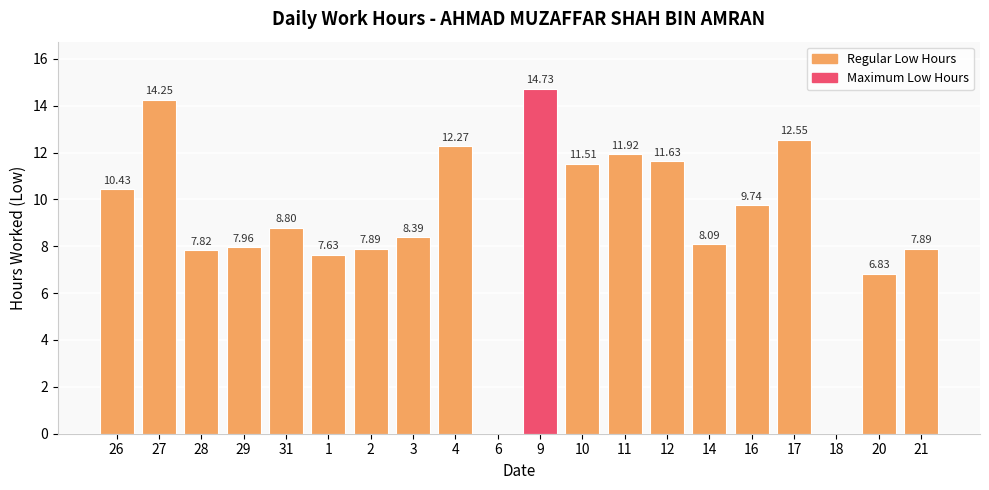

What is the sum of all values?

180.3